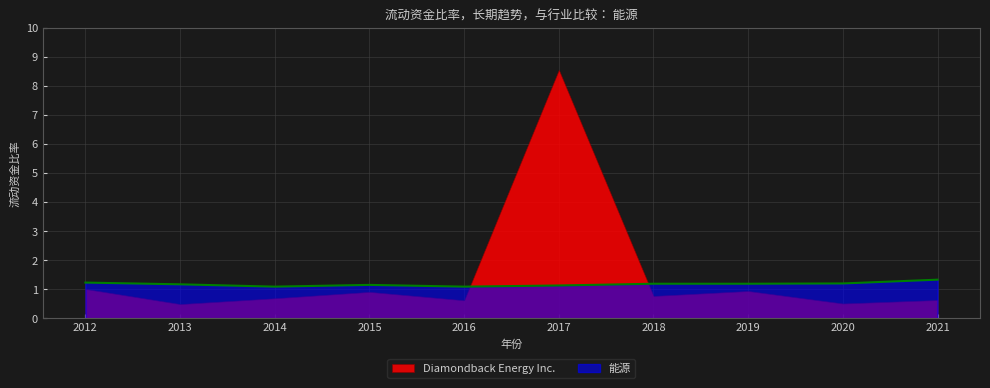

List the series in order of their peak value, highest first.

Diamondback Energy Inc., 能源